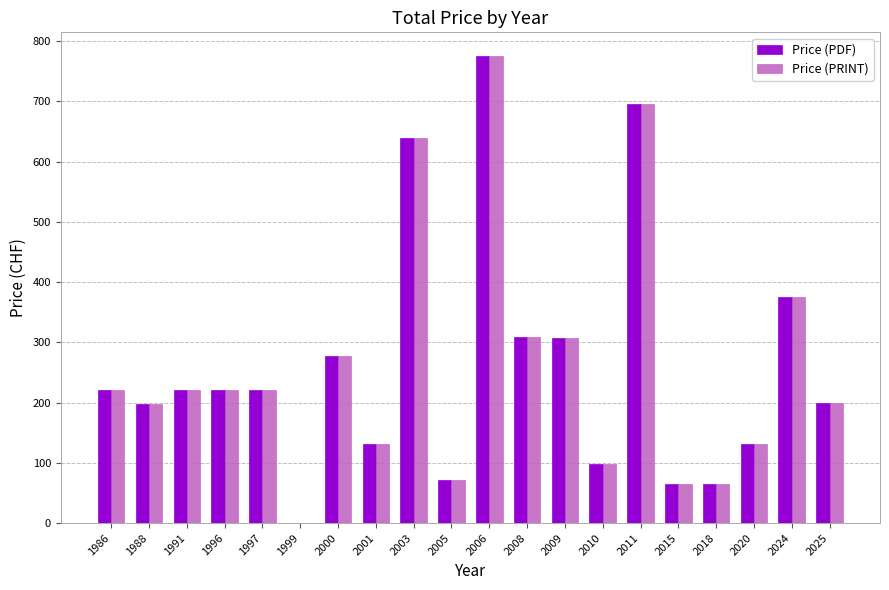

What are all the series names shown in the legend?

Price (PDF), Price (PRINT)